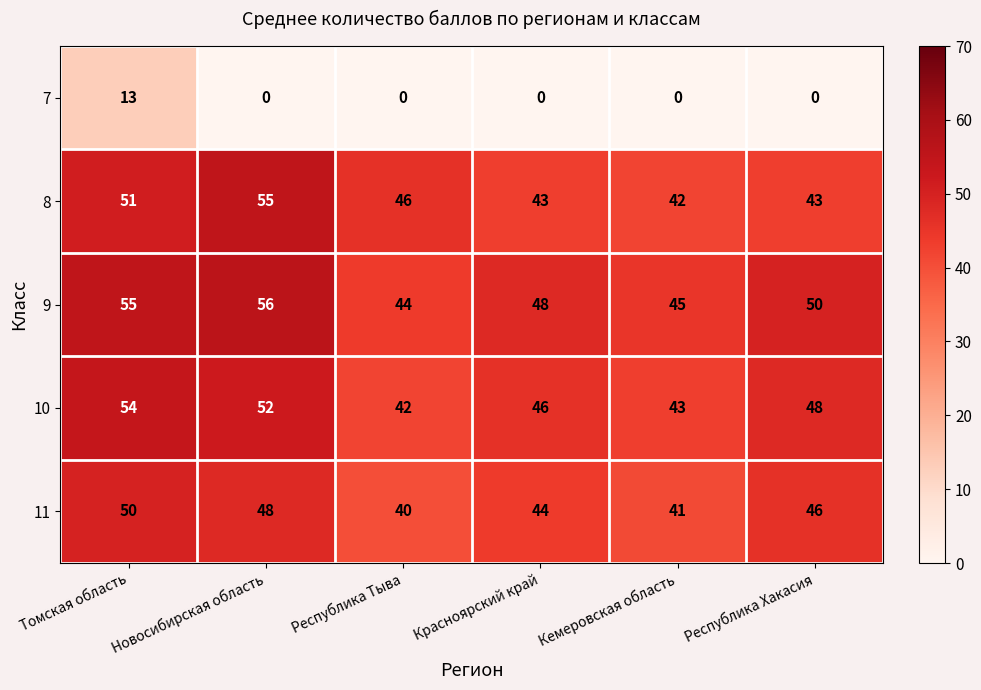

What is the difference between the highest and lowest values at Республика Тыва?

46